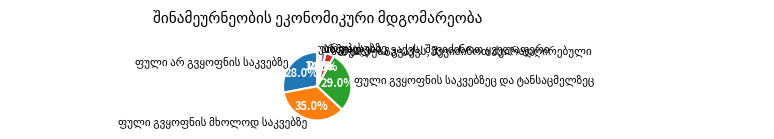

Is there a majority slice in this chart?

No